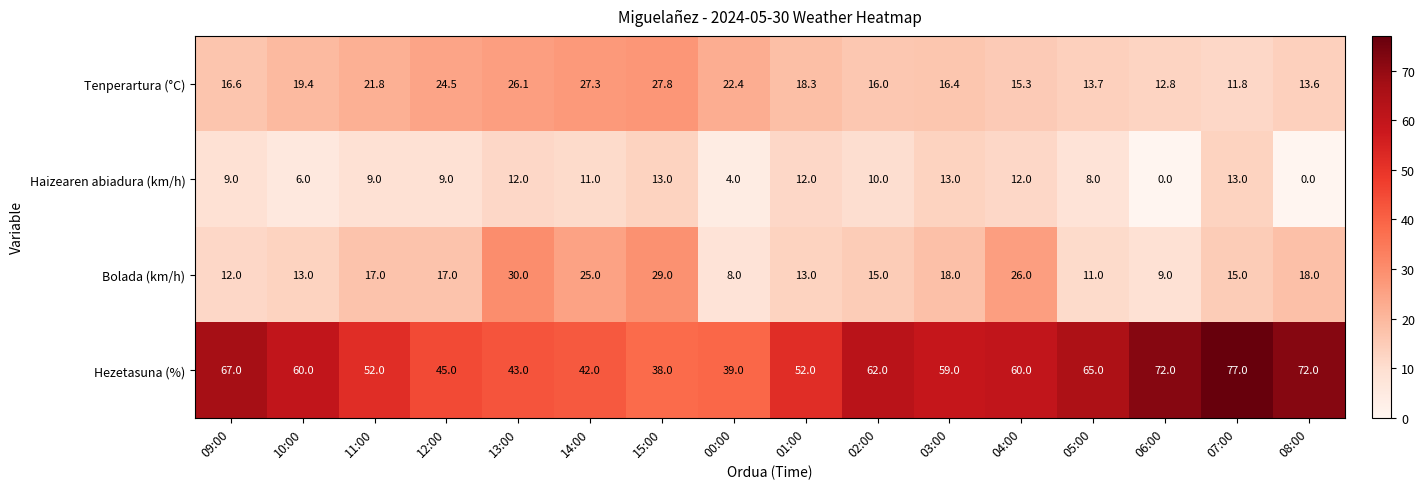

What is the maximum value for Bolada (km/h)?

30.0